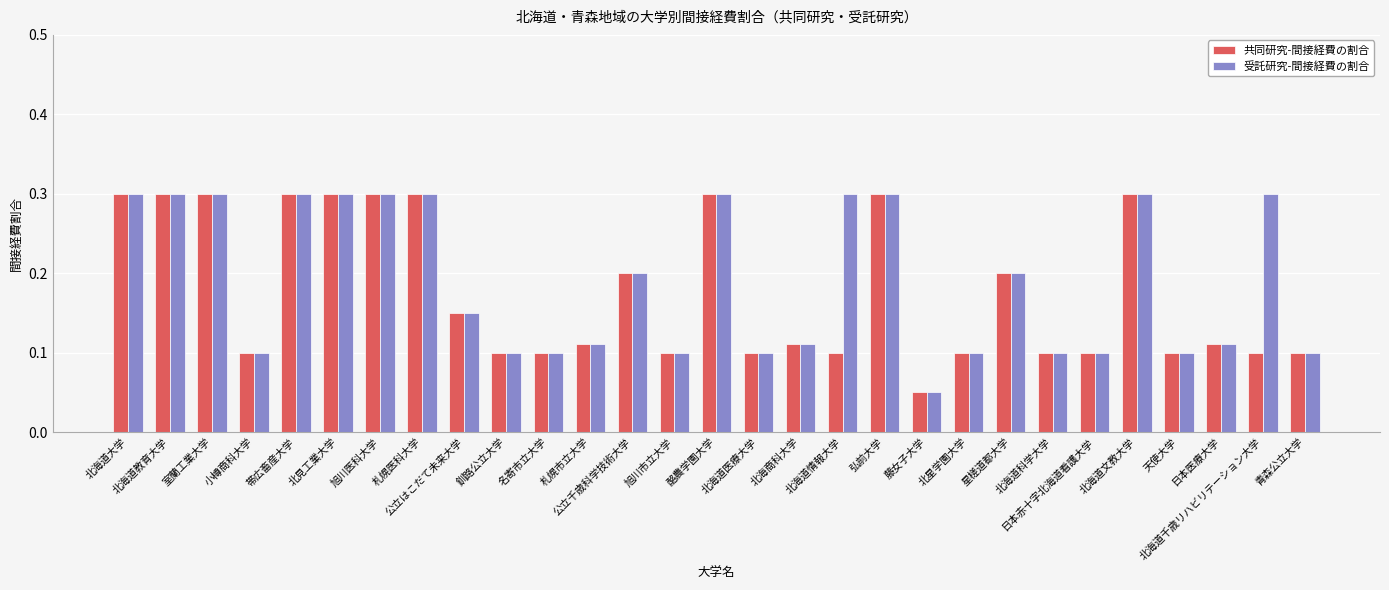

What is the value of the 受託研究-間接経費の割合 bar at the 8th from the left?

0.3